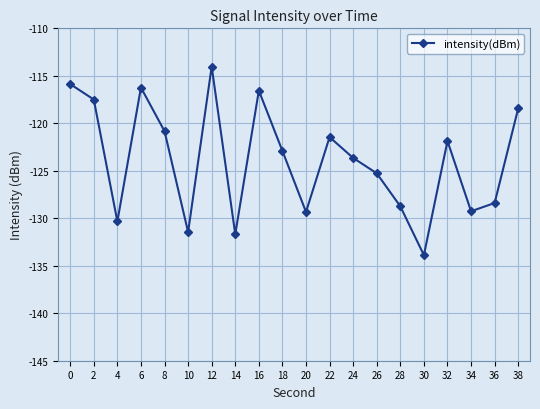

True or false: the data shows -46.8 at 22.

False